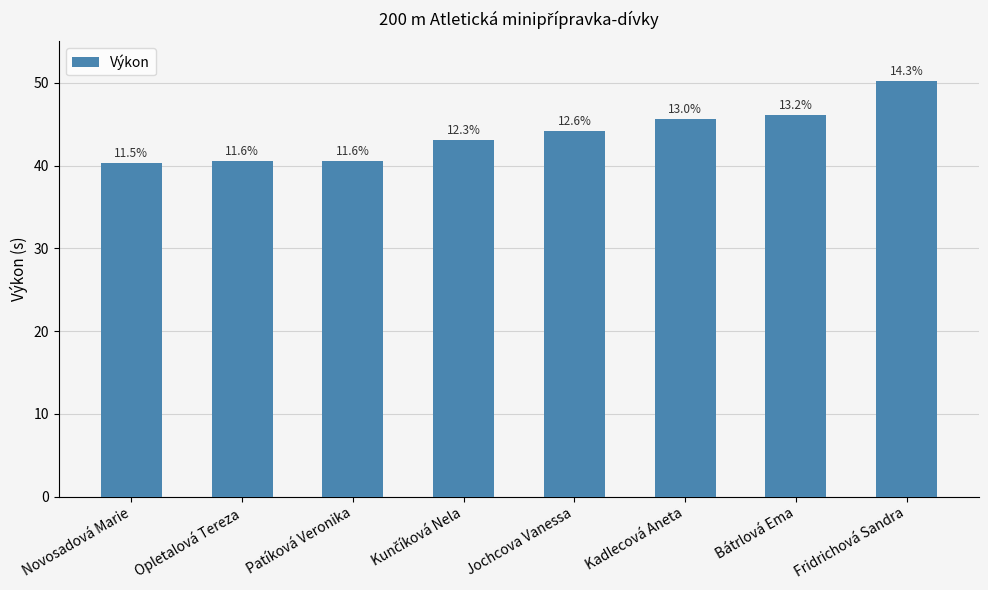

How many bars are there in total?

8